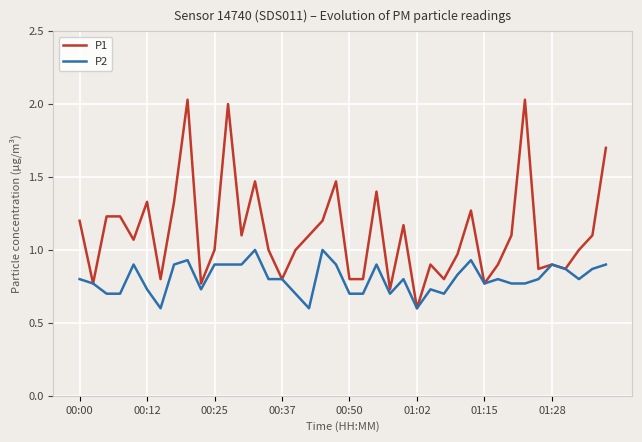

What is the lowest value of the P2 series?

0.6